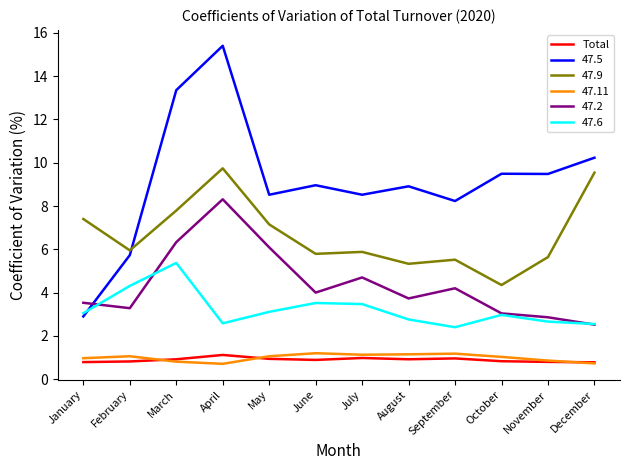

Does the chart have visible grid lines?

No